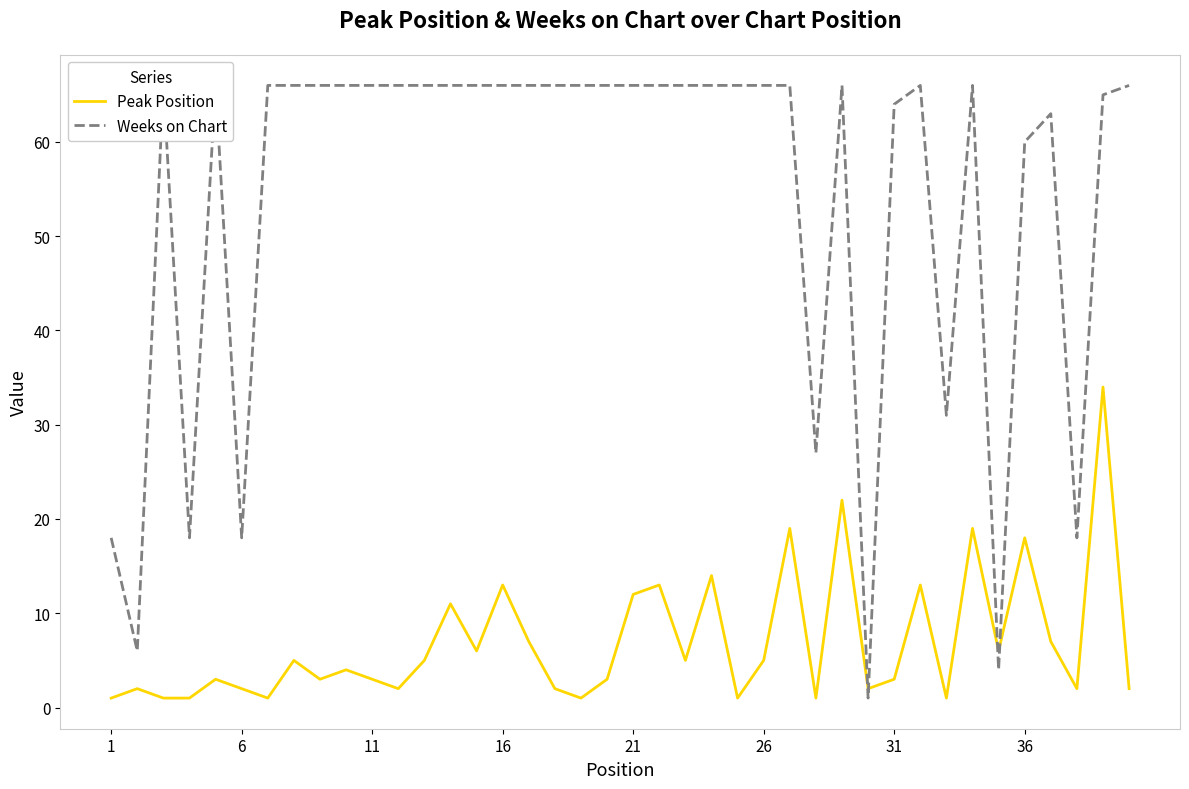

Rank the series by their average value, from lowest to highest.

Peak Position, Weeks on Chart